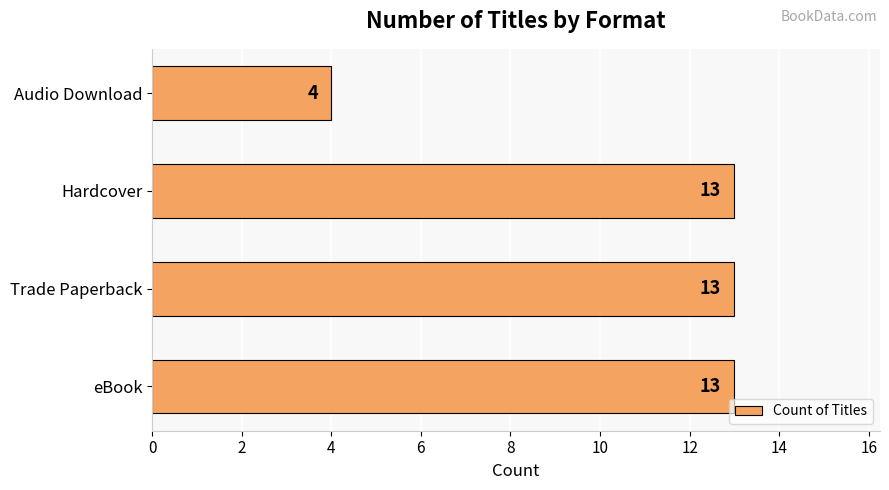

The value at Audio Download is 4. True or false?

True